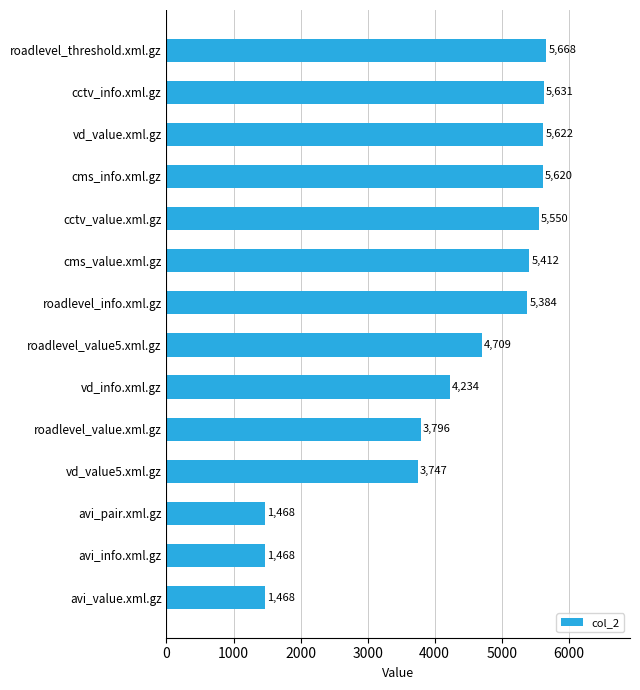

What is the smallest value displayed?

1468